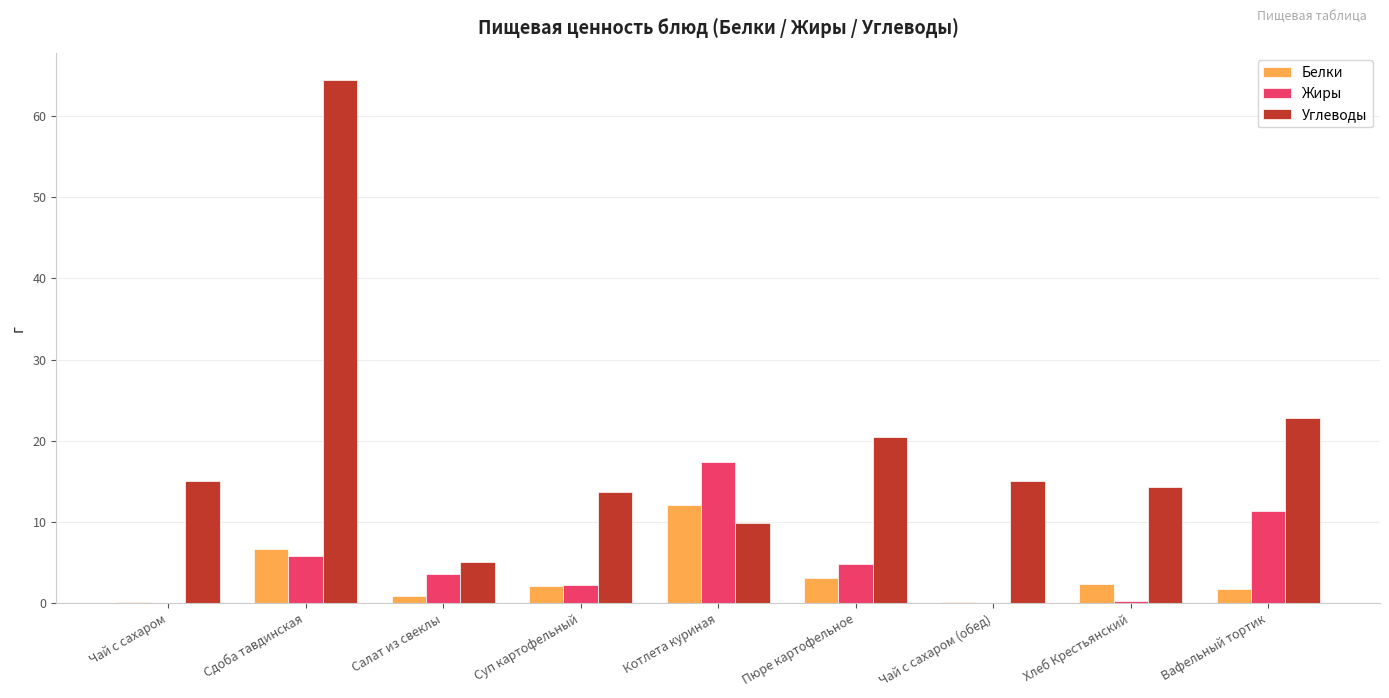

Count the number of data series in this chart.

3